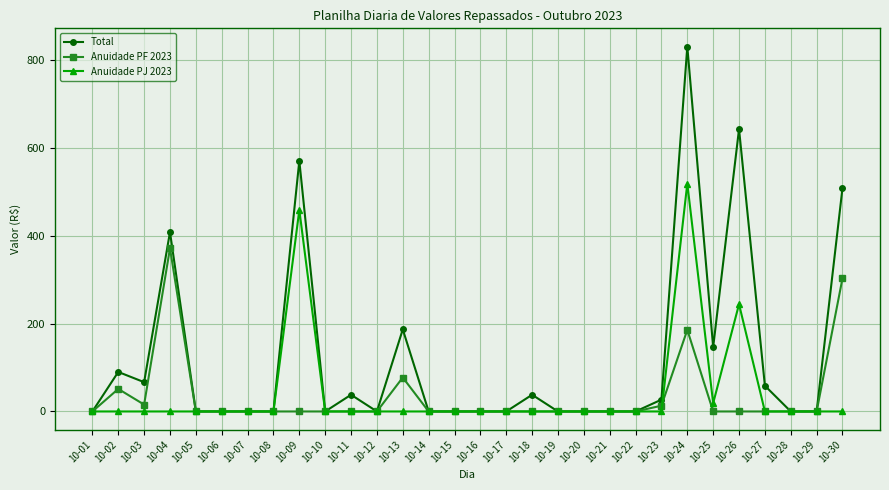

What are all the series names shown in the legend?

Total, Anuidade PF 2023, Anuidade PJ 2023